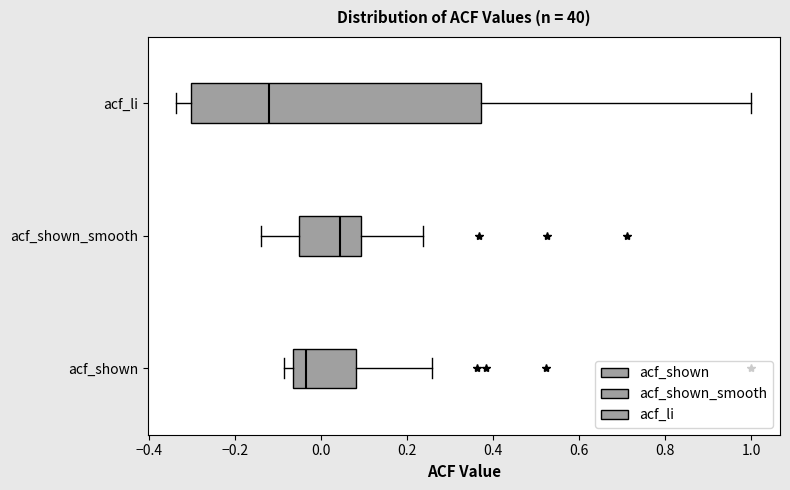

Reading bottom to top, read every box against the x-axis: the position of its median line, the range the box covers, and the ends of its whiskers. The values are not printed on the chart, so give them approximately, as read against the axis.

acf_shown: median -0.04, box -0.06 to 0.08, whiskers -0.08 to 0.26
acf_shown_smooth: median 0.04, box -0.06 to 0.10, whiskers -0.14 to 0.24
acf_li: median -0.12, box -0.30 to 0.38, whiskers -0.34 to 1.00